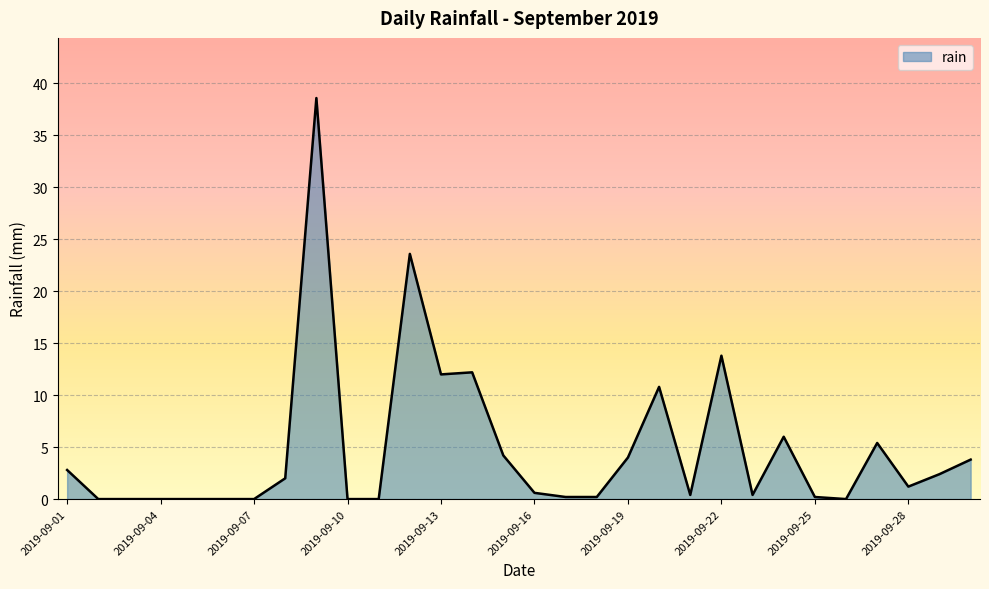

What is the maximum value shown in the chart?

38.6